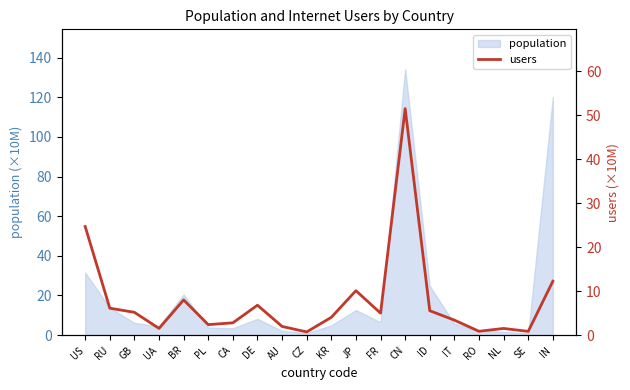

Where does the data first go above 4?

US